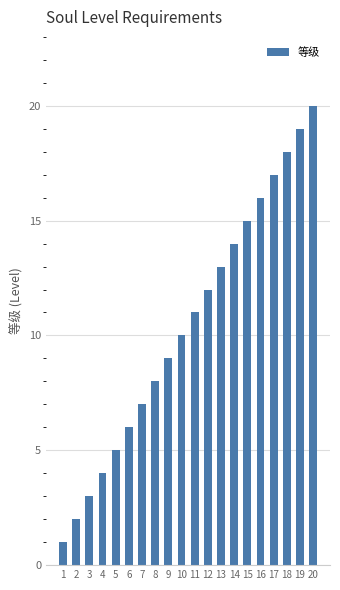

Rank the categories by value from lowest to highest.

1, 2, 3, 4, 5, 6, 7, 8, 9, 10, 11, 12, 13, 14, 15, 16, 17, 18, 19, 20